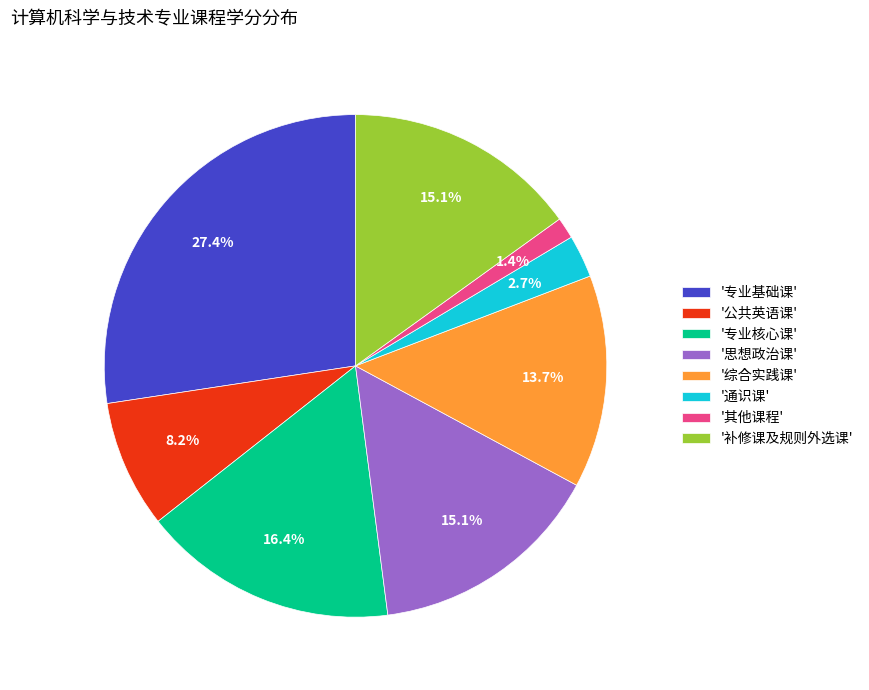

Which category has the smallest portion of the pie?

'其他课程'